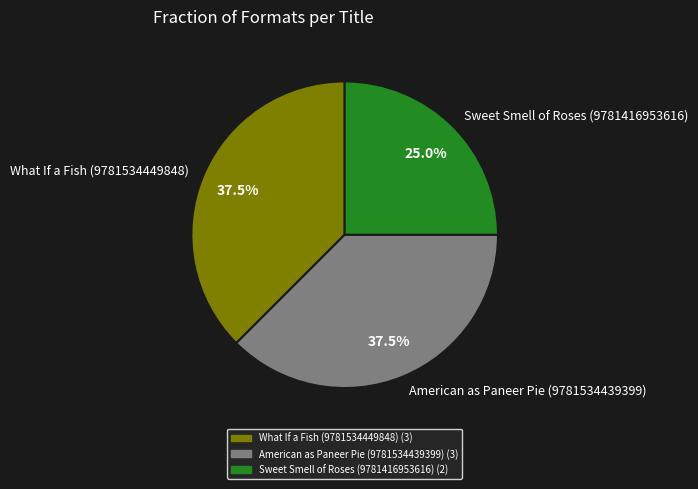

How many slices are in this pie chart?

3